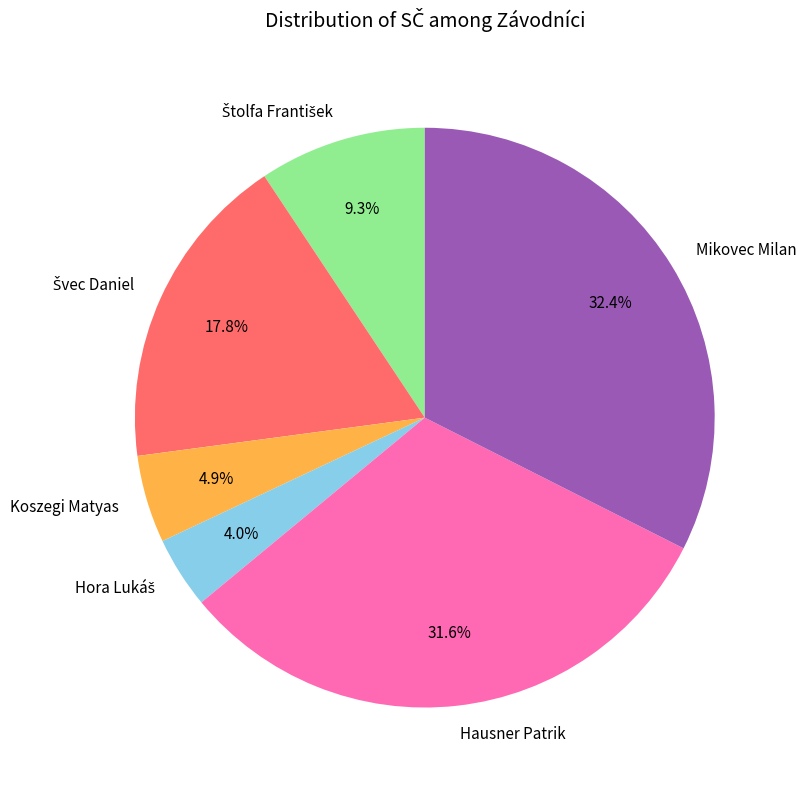

What portion of the pie excludes Koszegi Matyas?

95.1%